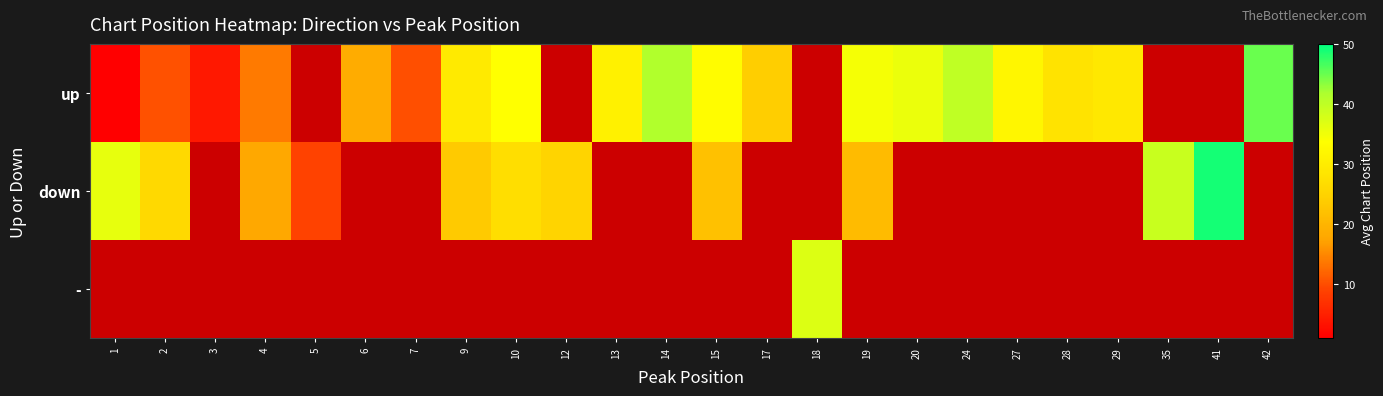

Which category has the lowest value across all series?

1